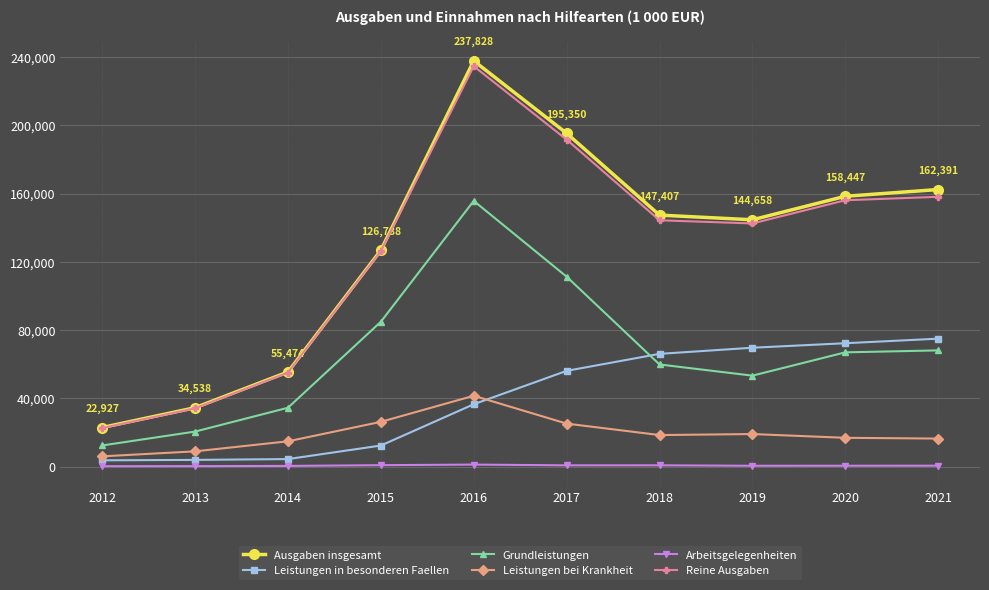

How many distinct data groups are displayed?

6